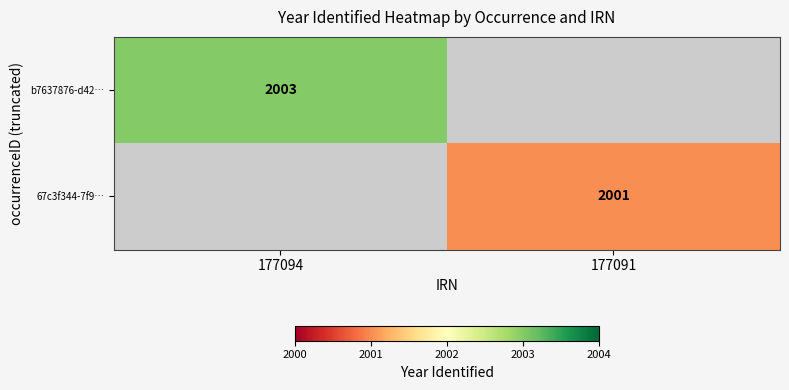

The 67c3f344-7f9… series shows 3001 at 177091. True or false?

False